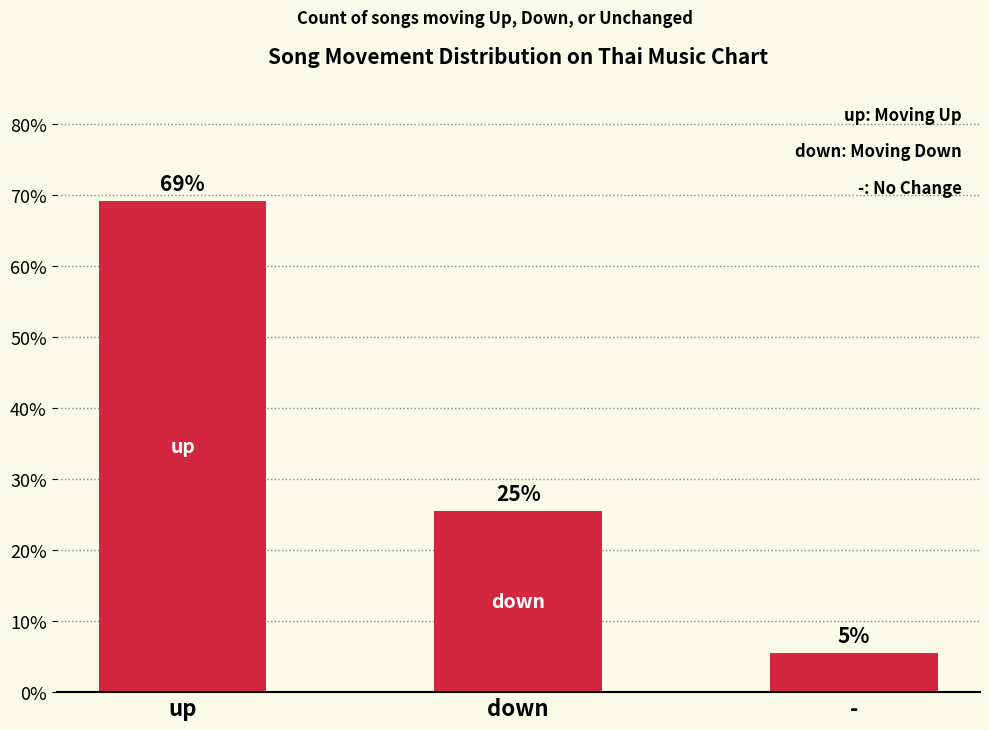

Reading left to right, list all the values displayed in this chart.

69.1	25.5	5.5